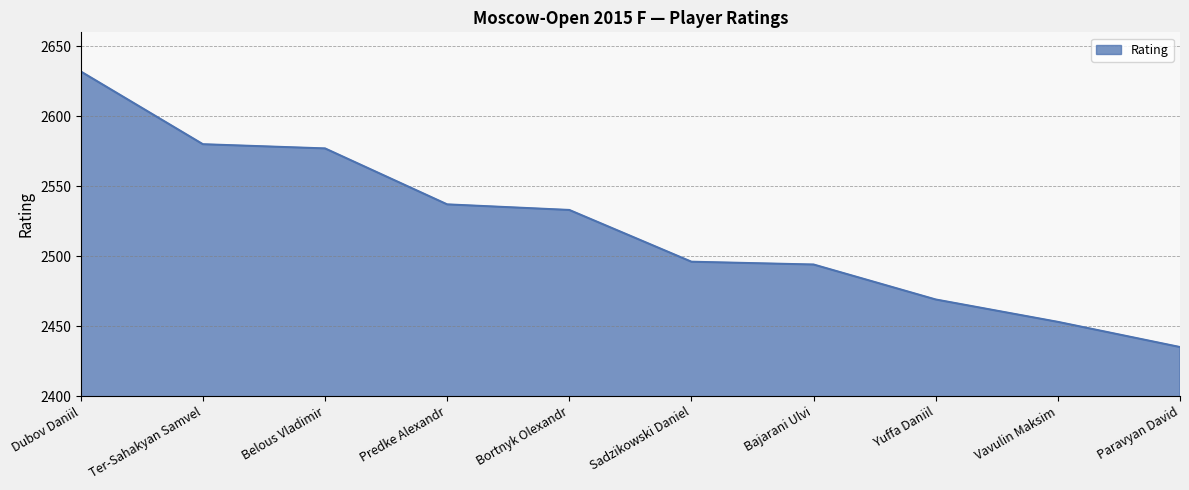

Does the chart have visible grid lines?

Yes